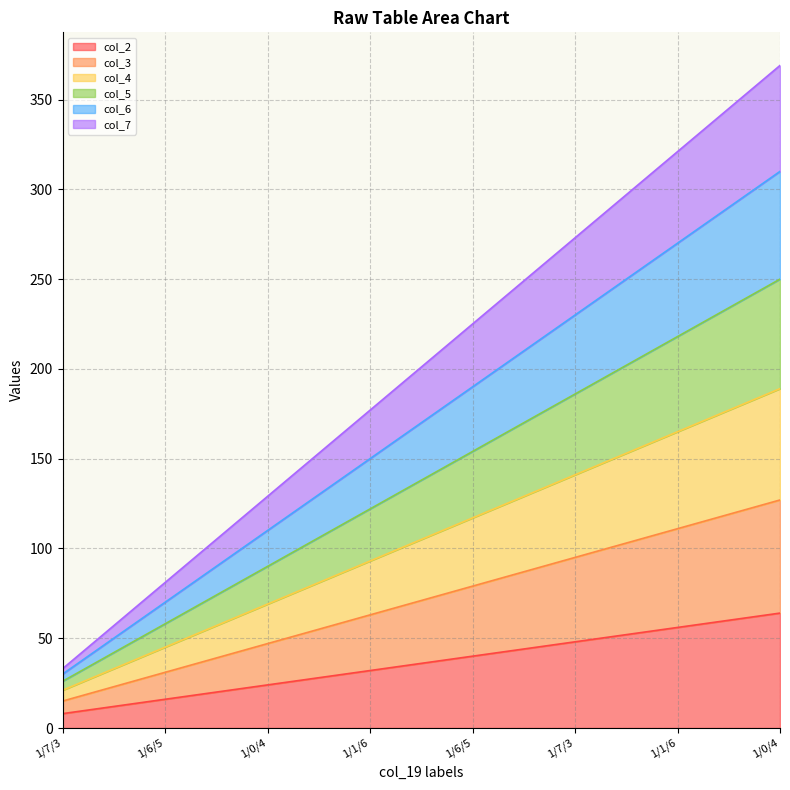

Reading right to left, extract all data points from this chart.

col_2: 1/0/4=64	1/1/6=56	1/7/3=48	1/6/5=40	1/1/6=32	1/0/4=24	1/6/5=16	1/7/3=8
col_3: 1/0/4=127	1/1/6=111	1/7/3=95	1/6/5=79	1/1/6=63	1/0/4=47	1/6/5=31	1/7/3=15
col_4: 1/0/4=189	1/1/6=165	1/7/3=141	1/6/5=117	1/1/6=93	1/0/4=69	1/6/5=45	1/7/3=21
col_5: 1/0/4=250	1/1/6=218	1/7/3=186	1/6/5=154	1/1/6=122	1/0/4=90	1/6/5=58	1/7/3=26
col_6: 1/0/4=310	1/1/6=270	1/7/3=230	1/6/5=190	1/1/6=150	1/0/4=110	1/6/5=70	1/7/3=30
col_7: 1/0/4=369	1/1/6=321	1/7/3=273	1/6/5=225	1/1/6=177	1/0/4=129	1/6/5=81	1/7/3=33